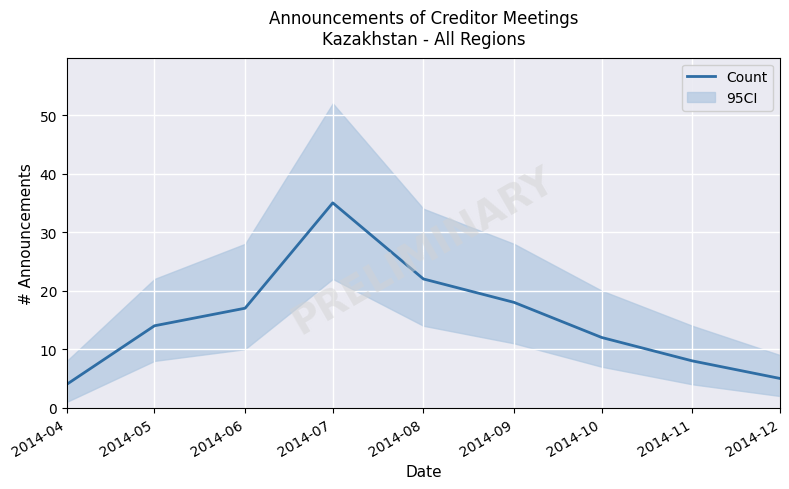

What is the sum of the values at 2014-07 and 2014-06?

52